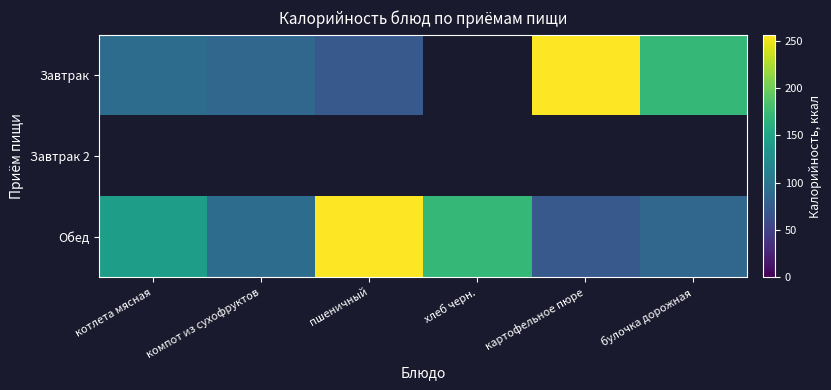

Which series has the largest total across all categories?

Обед